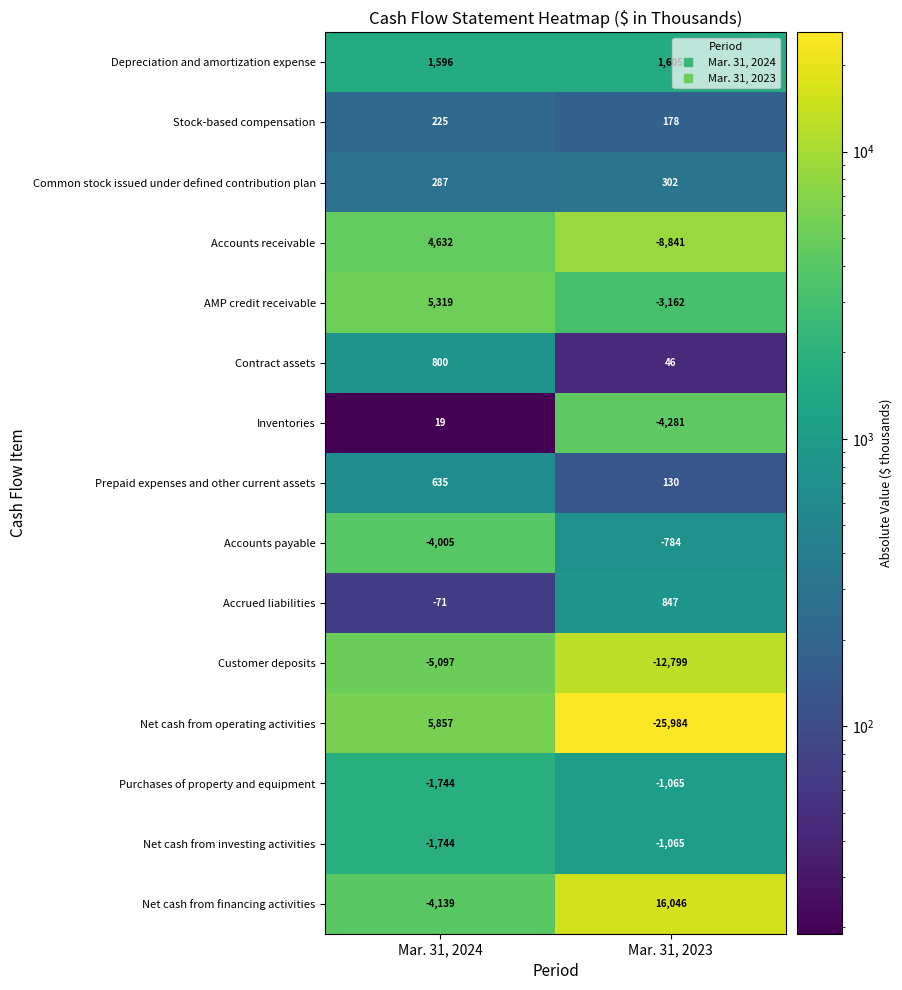

List the labels in order of AMP credit receivable value, smallest first.

Mar. 31, 2023, Mar. 31, 2024